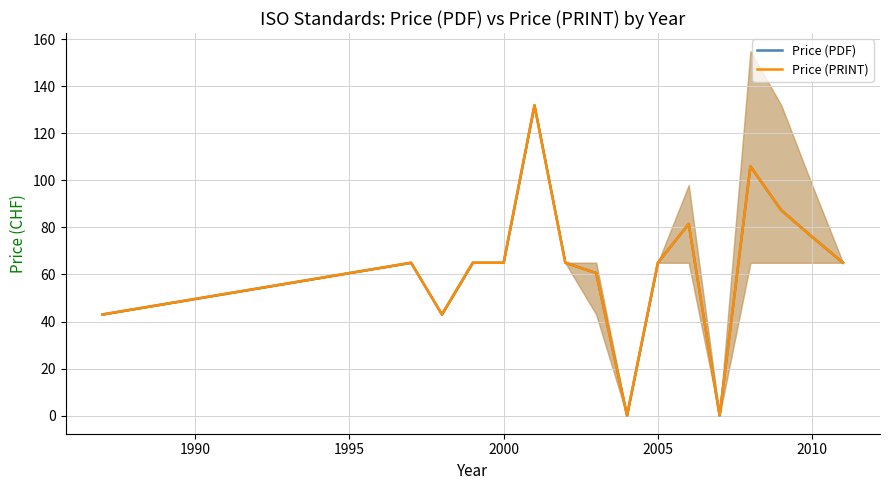

True or false: Price (PDF) and Price (PRINT) intersect in this chart.

False